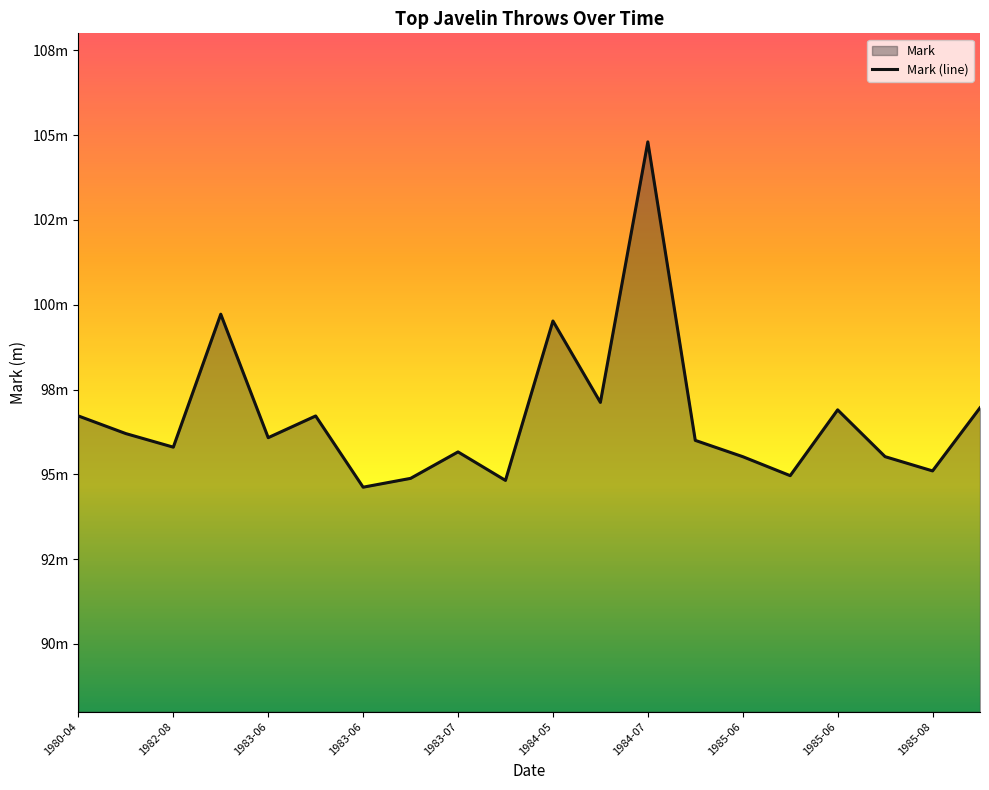

Which category has the lowest value in the Mark series?

1983-06-25